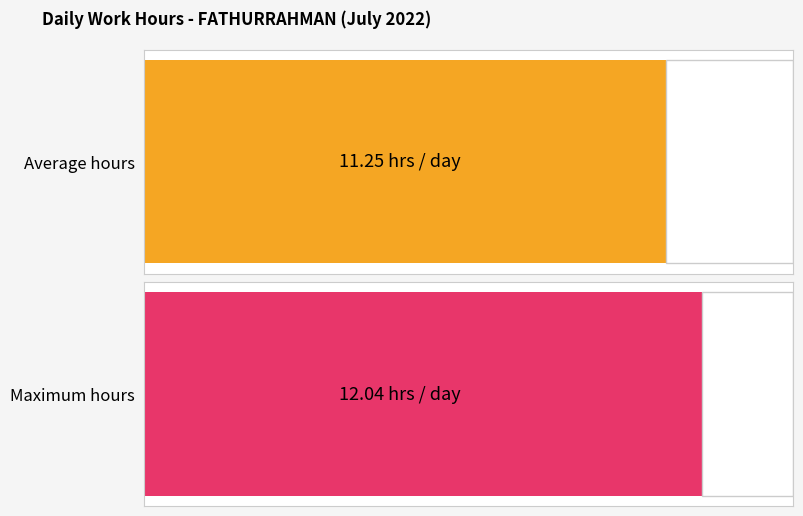

How many series are shown in this chart?

1